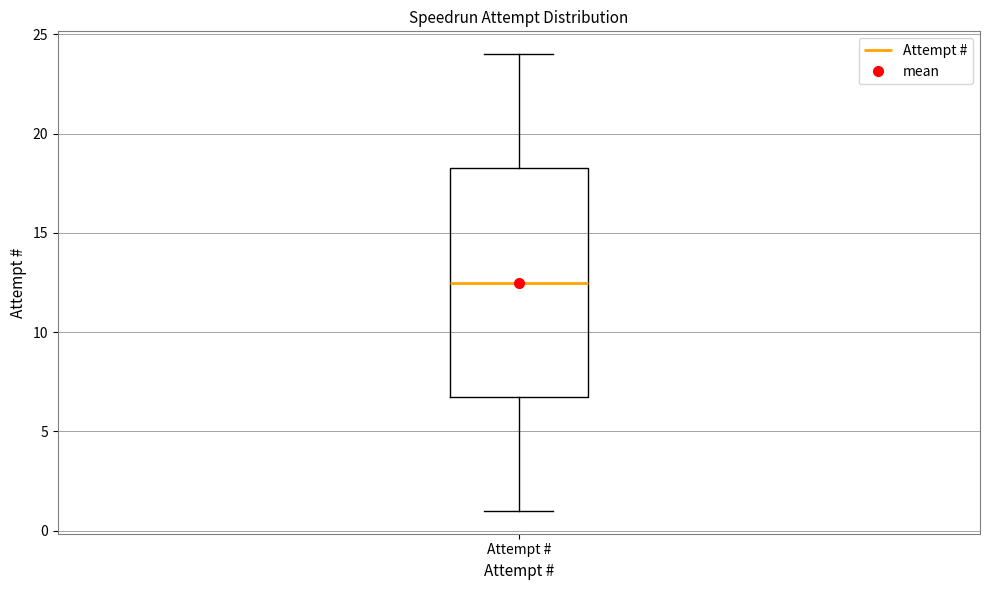

Read this box plot against the y-axis: the position of the median line, the range covered by the box, and the ends of both whiskers. The values are not printed on the chart, so give them approximately, as read against the axis.

median 12.5, box 7.0 to 18.5, whiskers 1.0 to 24.0